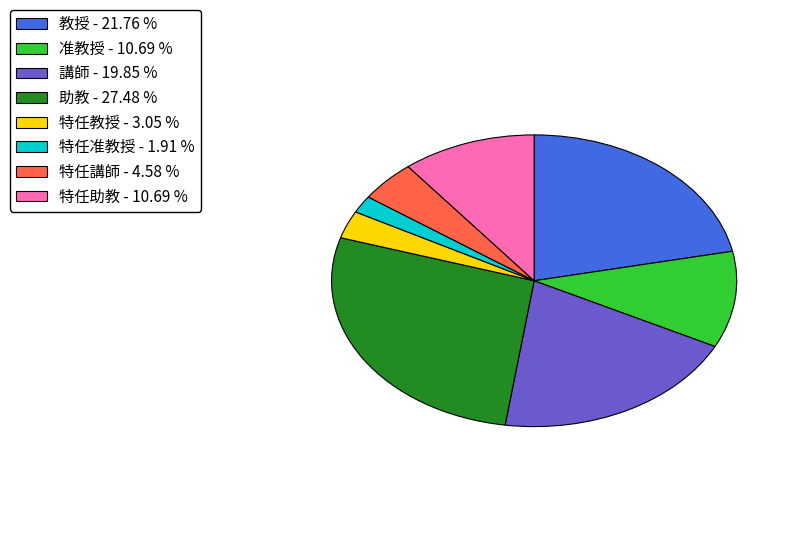

Does any single category account for the majority?

No